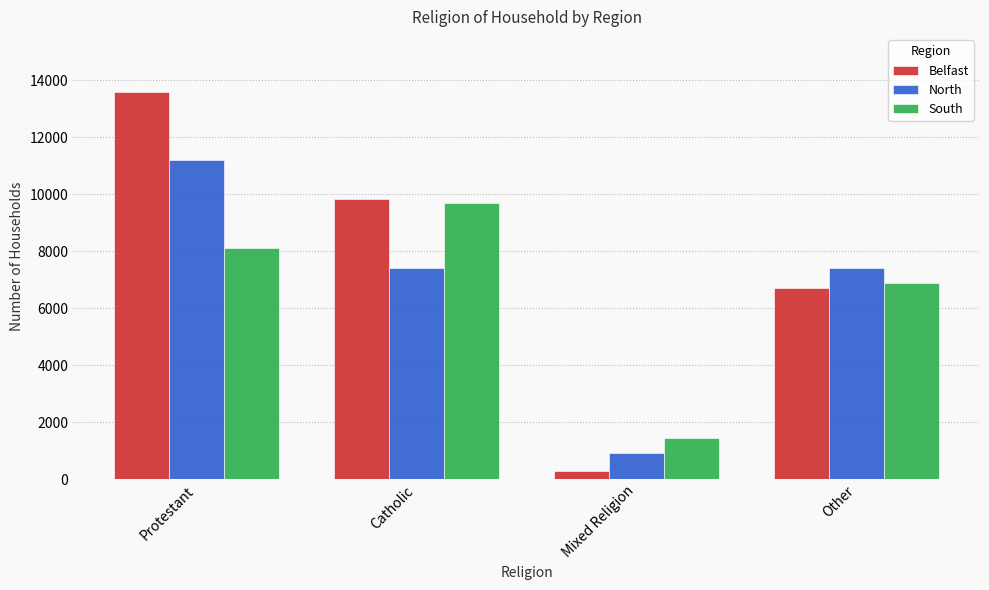

What is the label of the 4th bar from the right?

Protestant